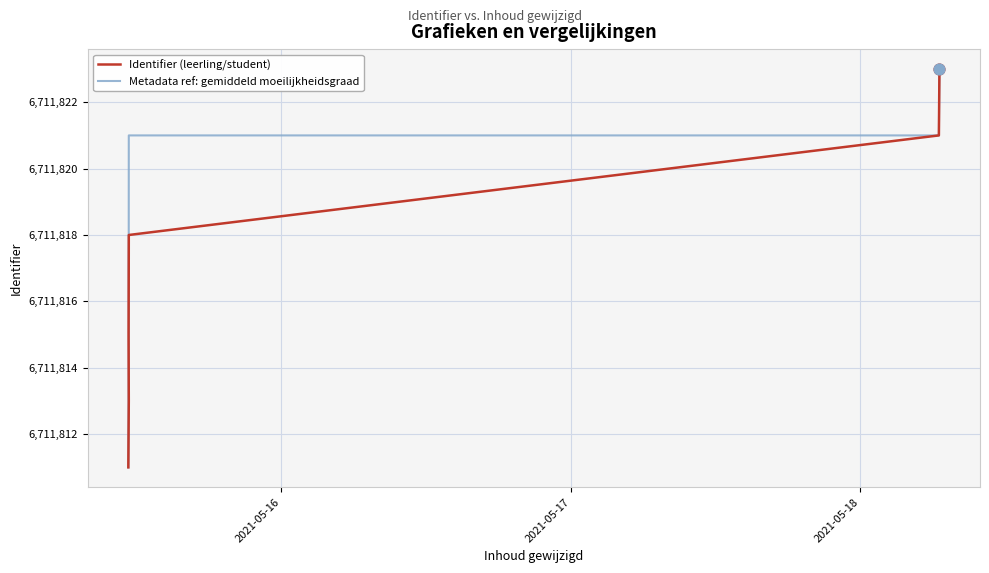

What are all the series names shown in the legend?

Identifier (leerling/student), Metadata ref: gemiddeld moeilijkheidsgraad